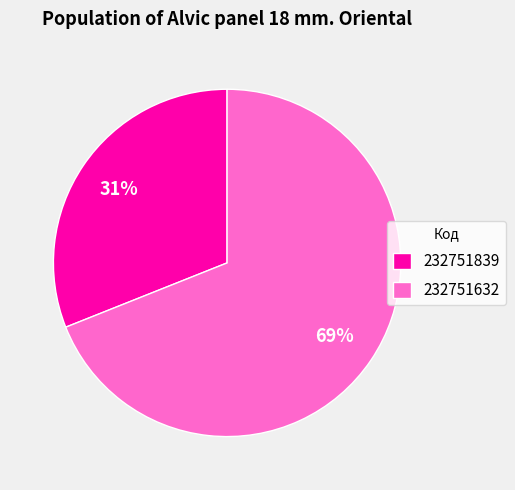

To the nearest percent, what portion does 232751839 represent?

31%